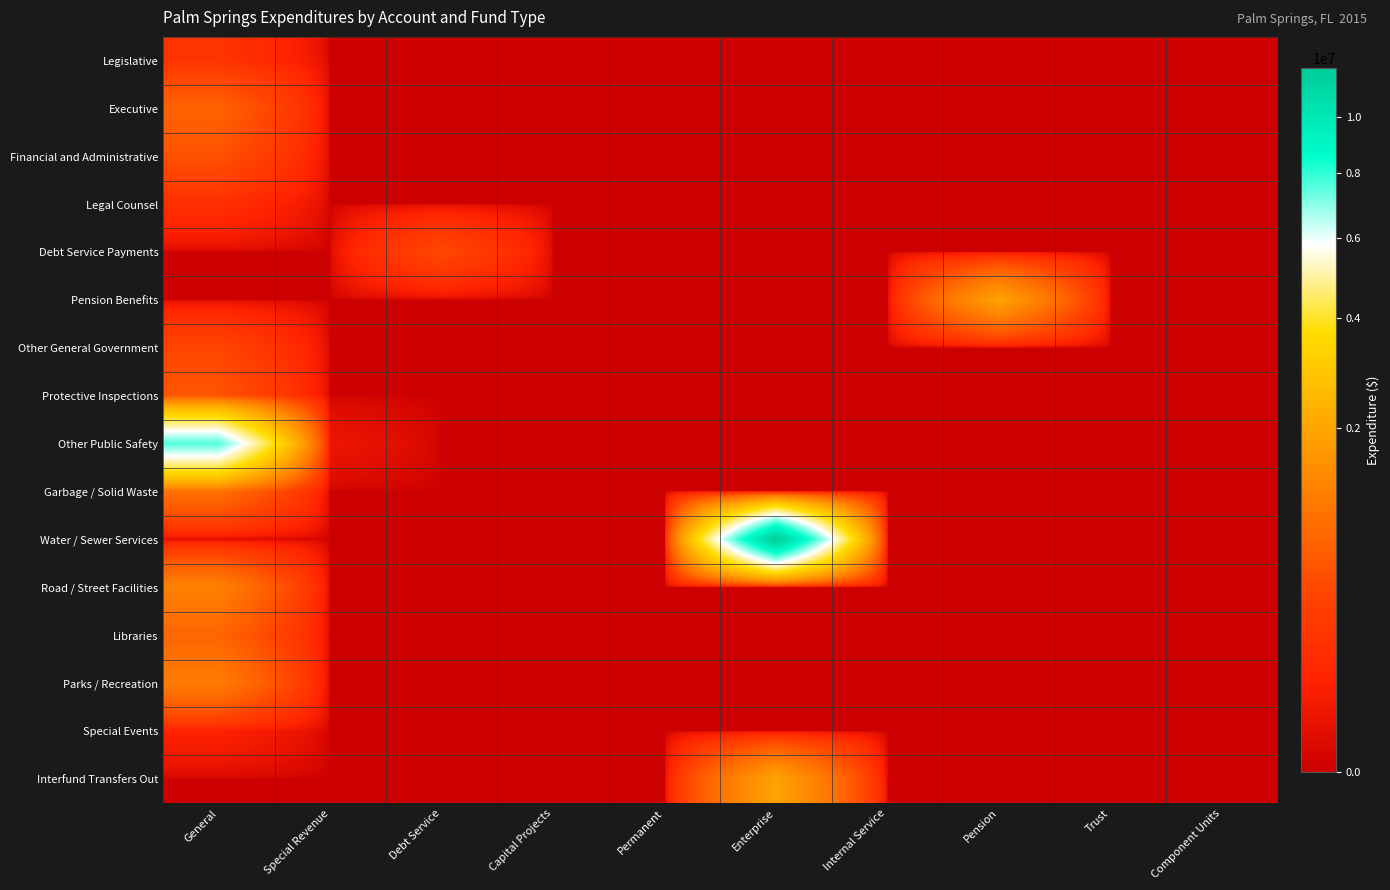

At which category is the sum across all series the highest?

General